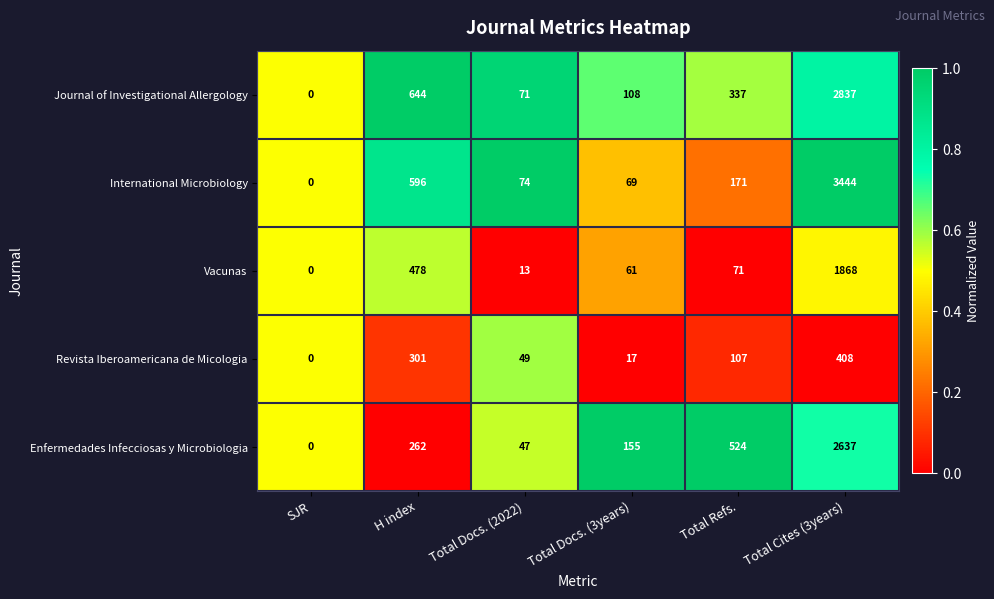

How many distinct data groups are displayed?

5